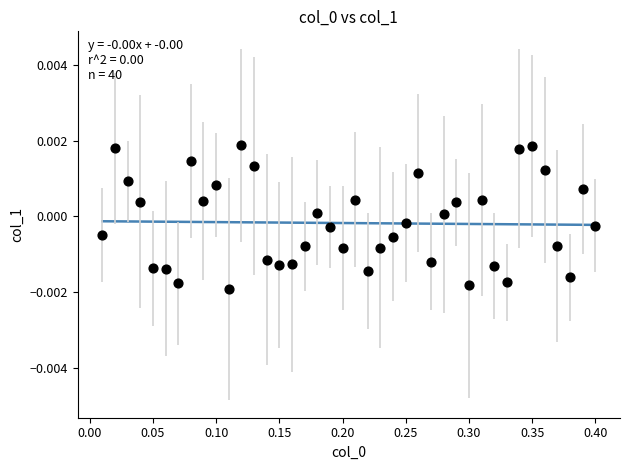

What is the range of X values (max minus min)?

0.4